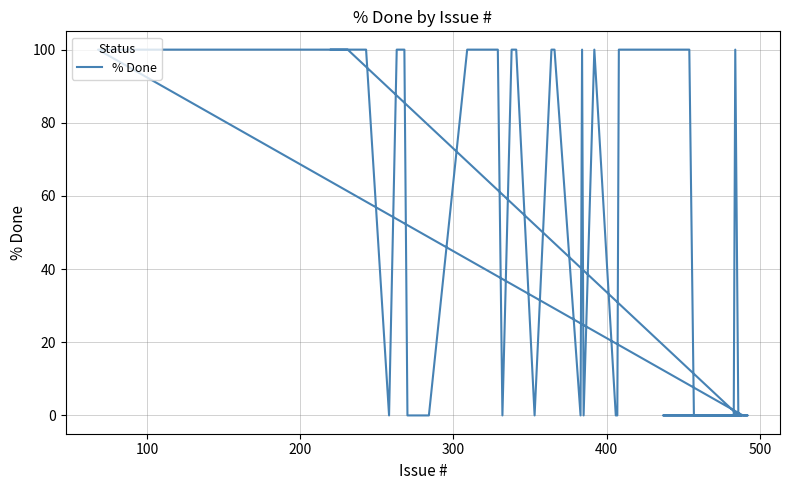

How many values are between 0 and 100?

40